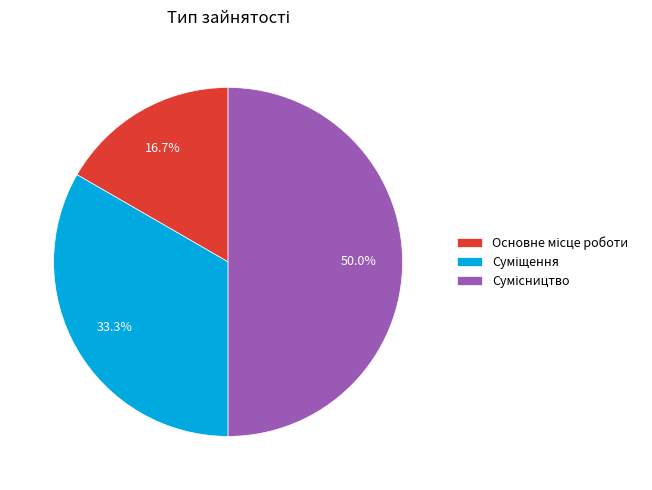

How much of the chart is everything except Суміщення?

66.7%